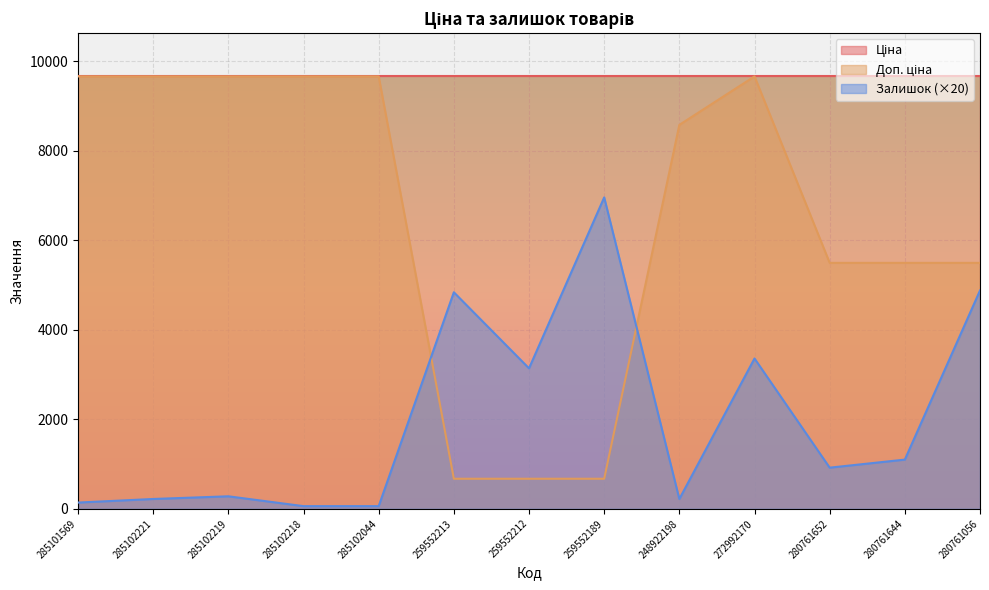

What is the total value across all series at 259552189?

17296.8